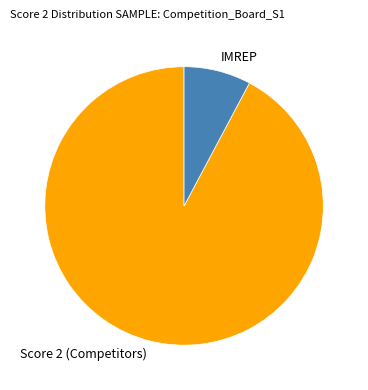

Between IMREP and Score 2 (Competitors), which is larger?

Score 2 (Competitors)